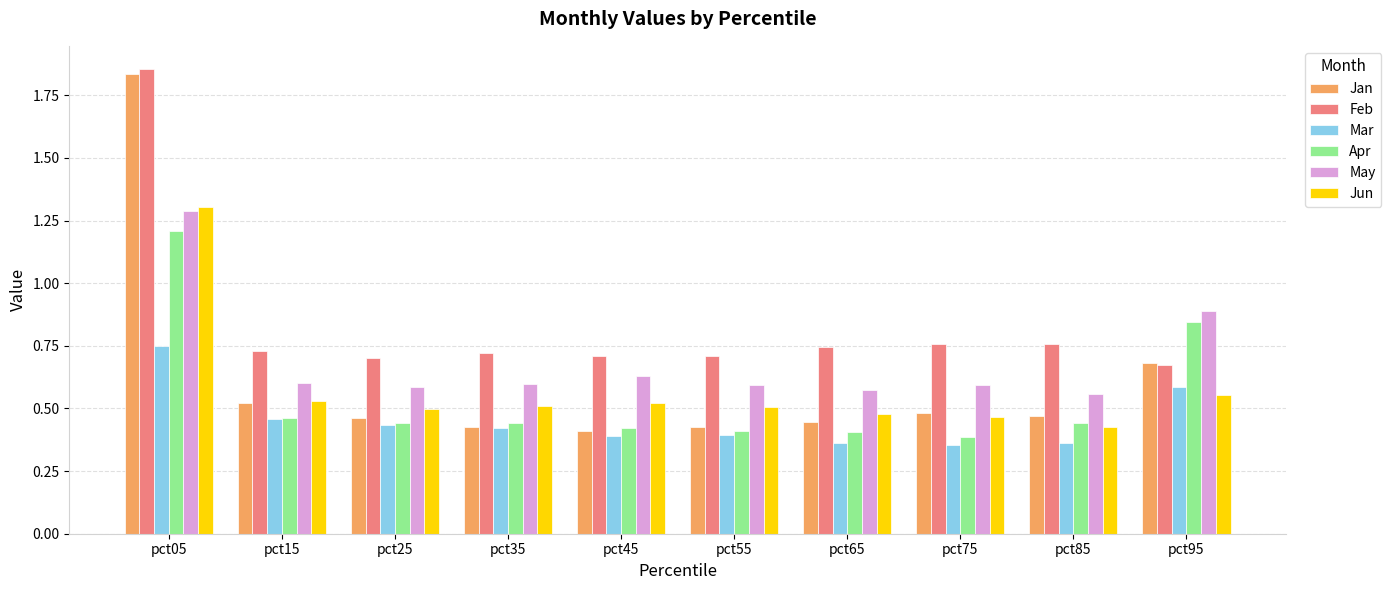

What is the difference between the highest and lowest values at pct35?

0.3